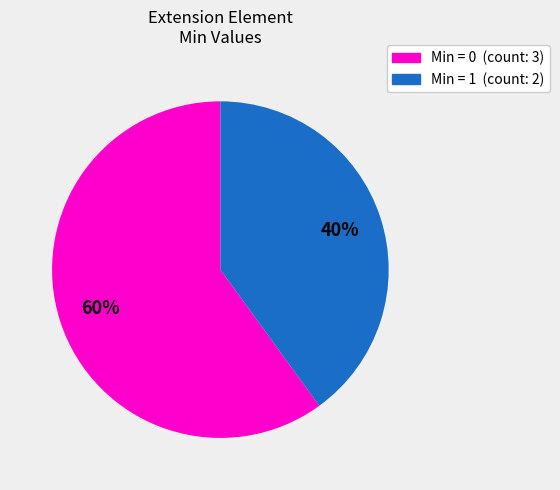

Is there a majority slice in this chart?

Yes